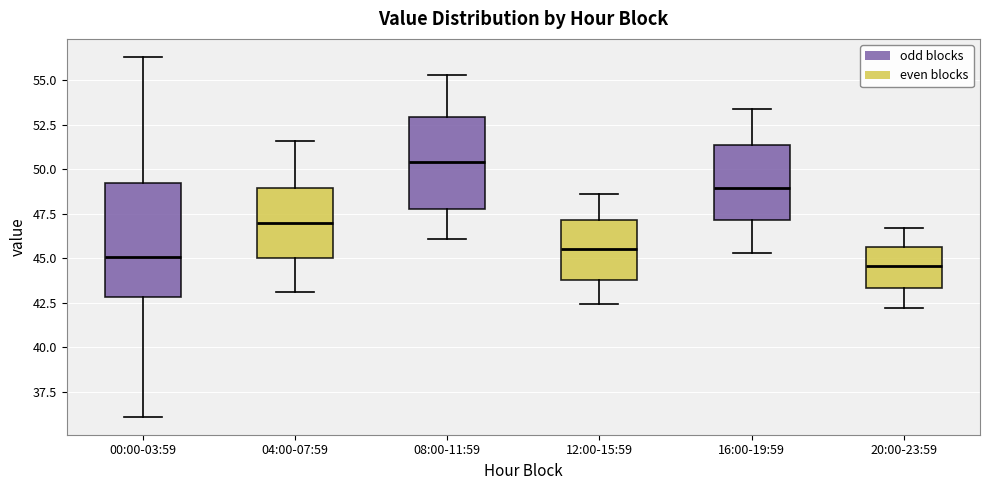

Comparing the boxes themselves (not the whiskers), which one is the tallest?

00:00-03:59